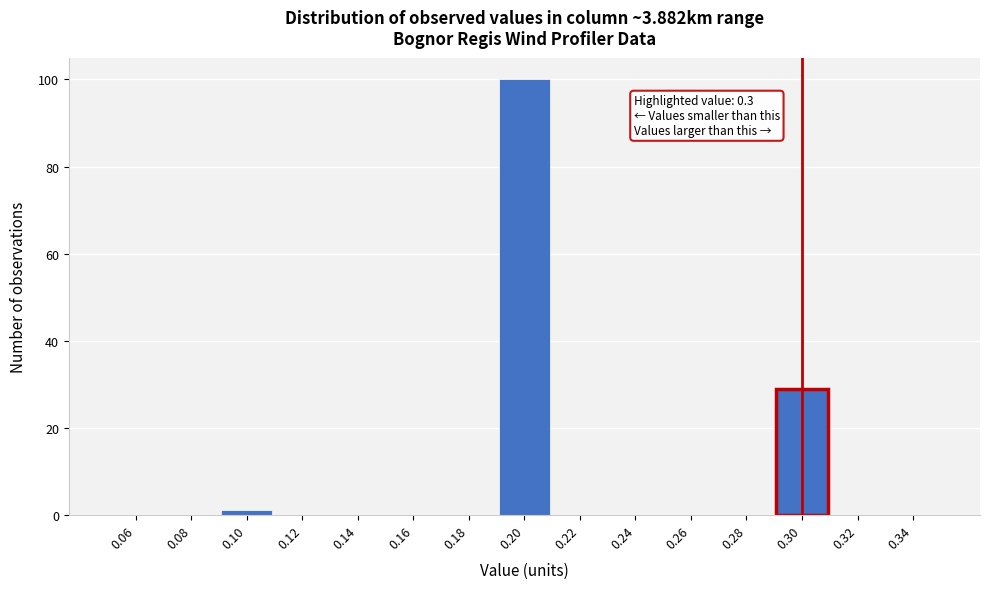

Which range on the x-axis has the tallest bar?

0.19 to 0.21